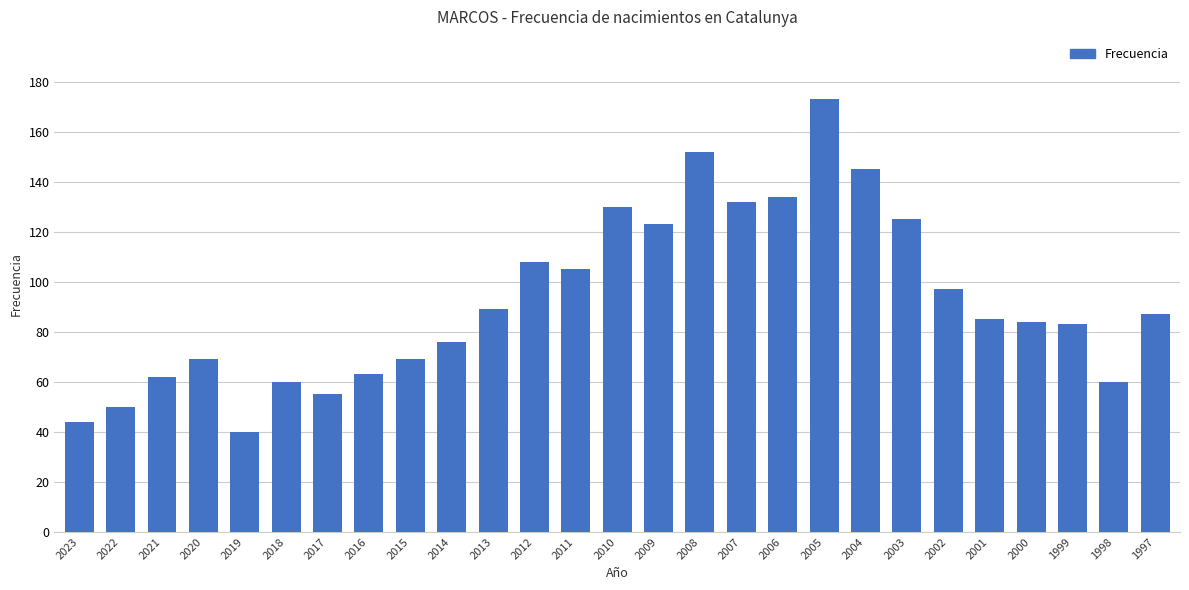

Is it true that the value at 2013 is 155?

False